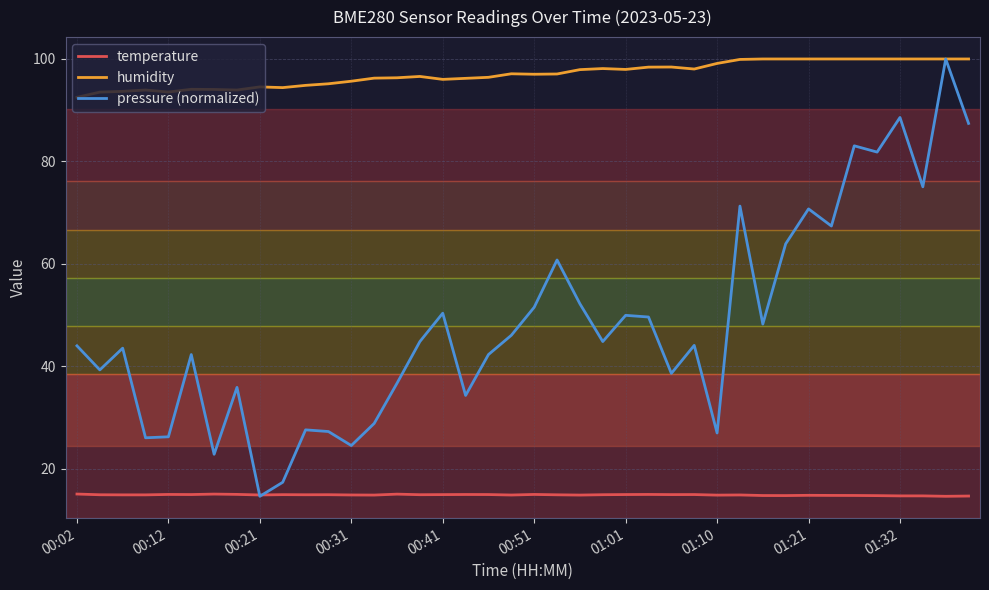

How many intersections are there between pressure (normalized) and temperature?

2